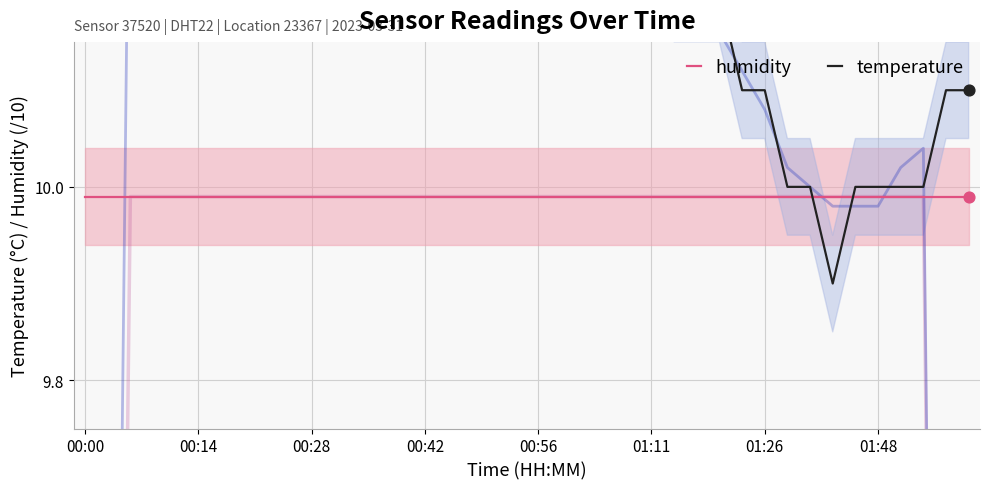

At which category is the sum across all series the highest?

00:00